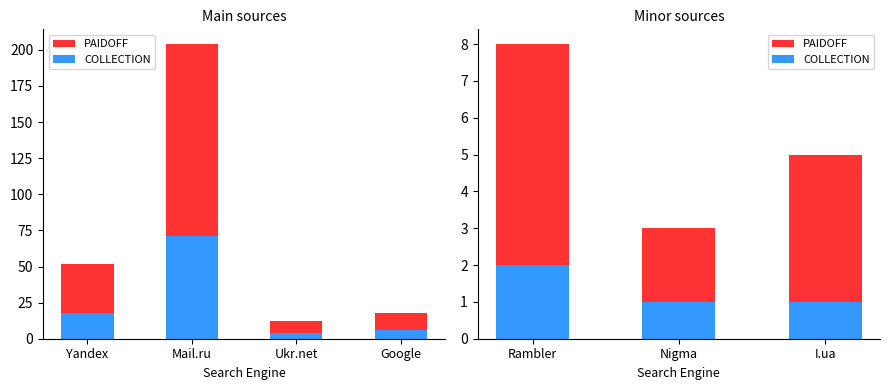

How many bars are there in each group?

2